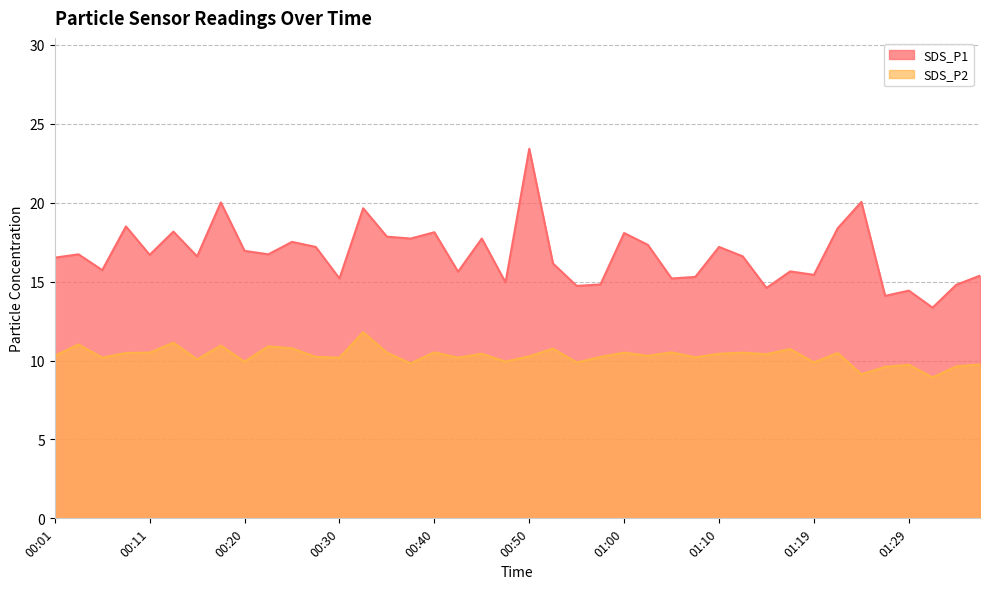

Which series changed the most between 00:06 and 00:40?

SDS_P1